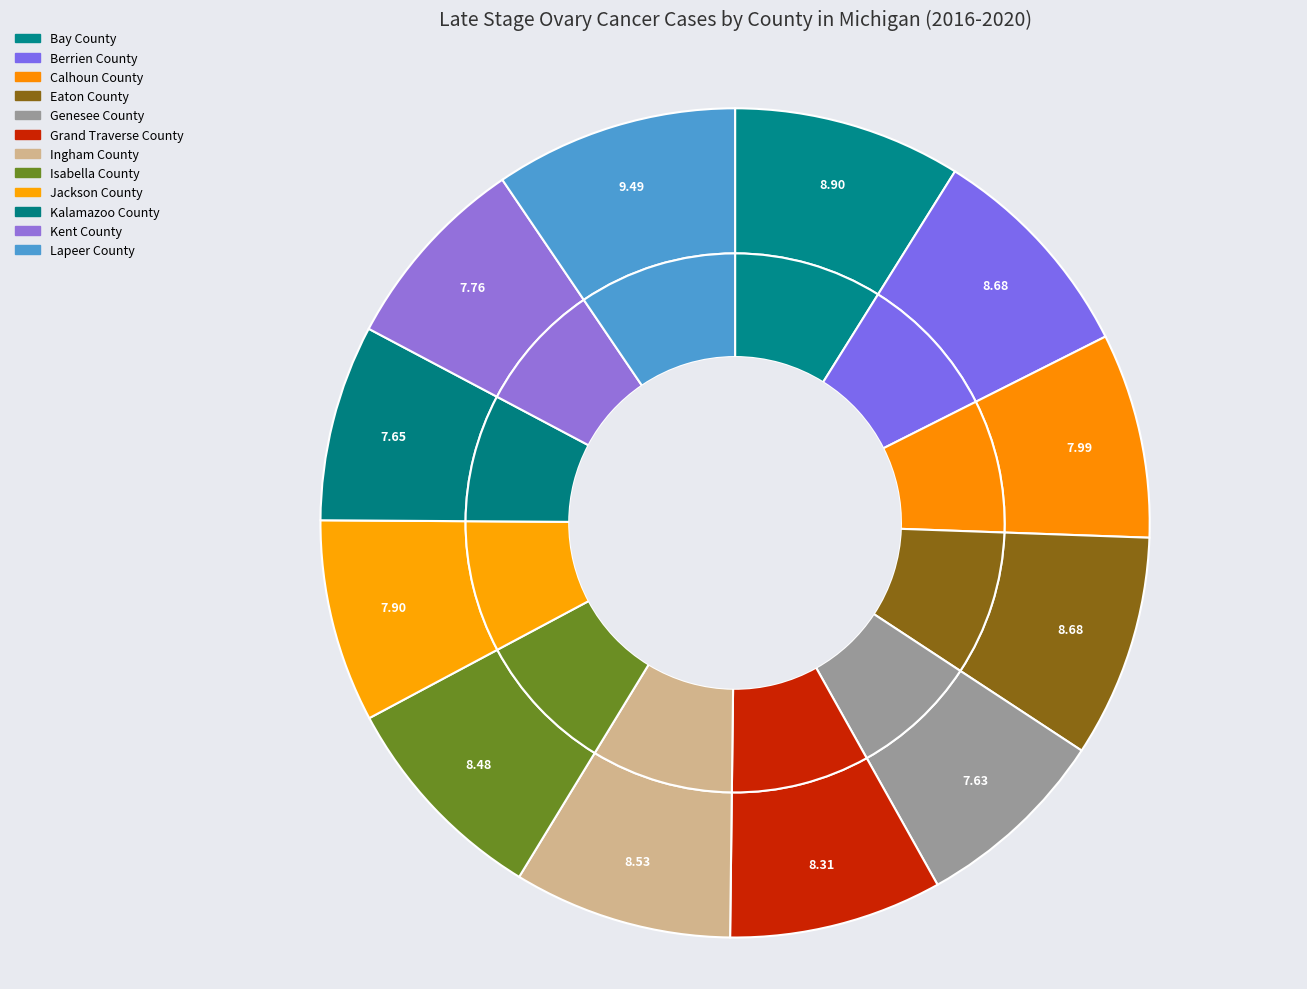

To the nearest percent, what is the combined percentage of Calhoun County and Bay County?

17%